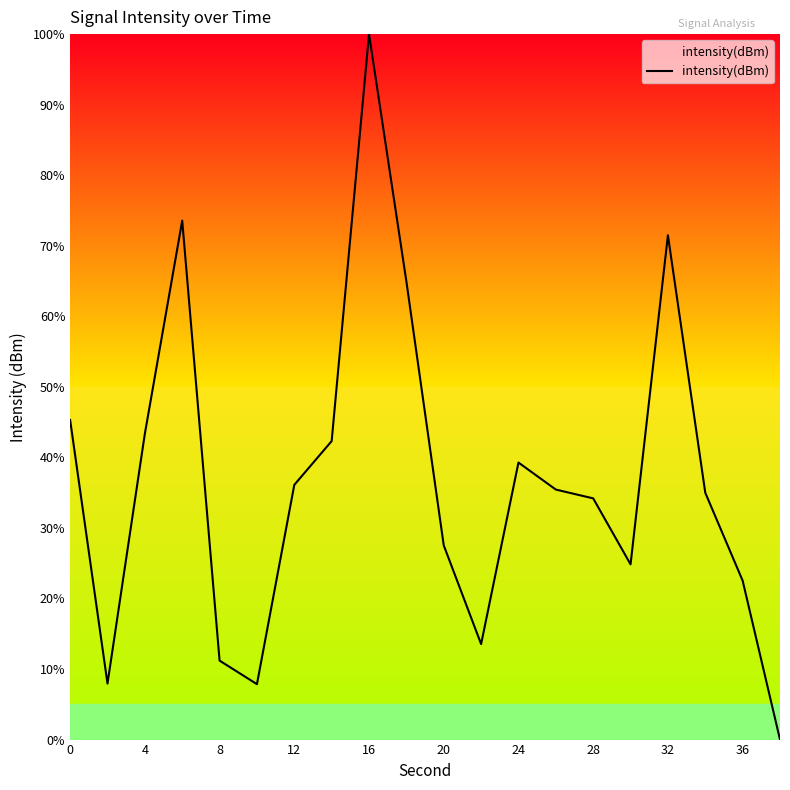

True or false: the data has more than 2 interior local peaks.

True